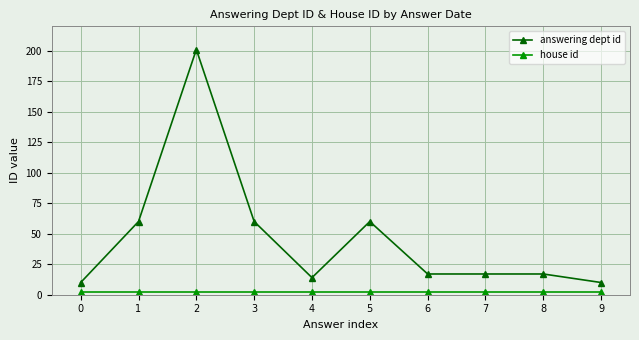

Which series has the widest spread of values?

answering dept id